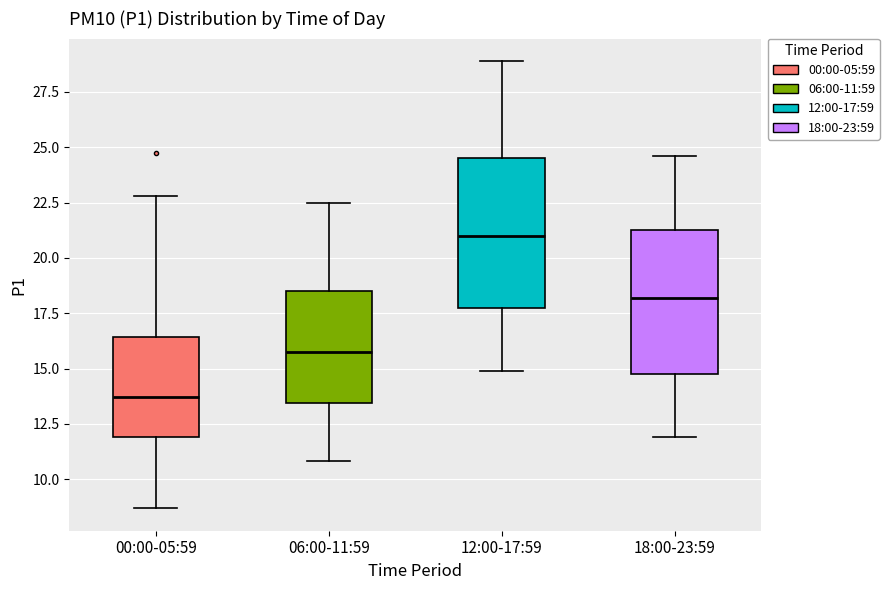

Reading left to right, transcribe this box plot: for each box, give where its median line is, the range the box spans, and where its two whiskers end, as read against the y-axis. The values are not printed on the chart, so give them approximately, as read against the axis.

00:00-05:59: median 13.5, box 12.0 to 16.5, whiskers 8.5 to 23.0
06:00-11:59: median 16.0, box 13.5 to 18.5, whiskers 11.0 to 22.5
12:00-17:59: median 21.0, box 17.5 to 24.5, whiskers 15.0 to 29.0
18:00-23:59: median 18.0, box 15.0 to 21.5, whiskers 12.0 to 24.5